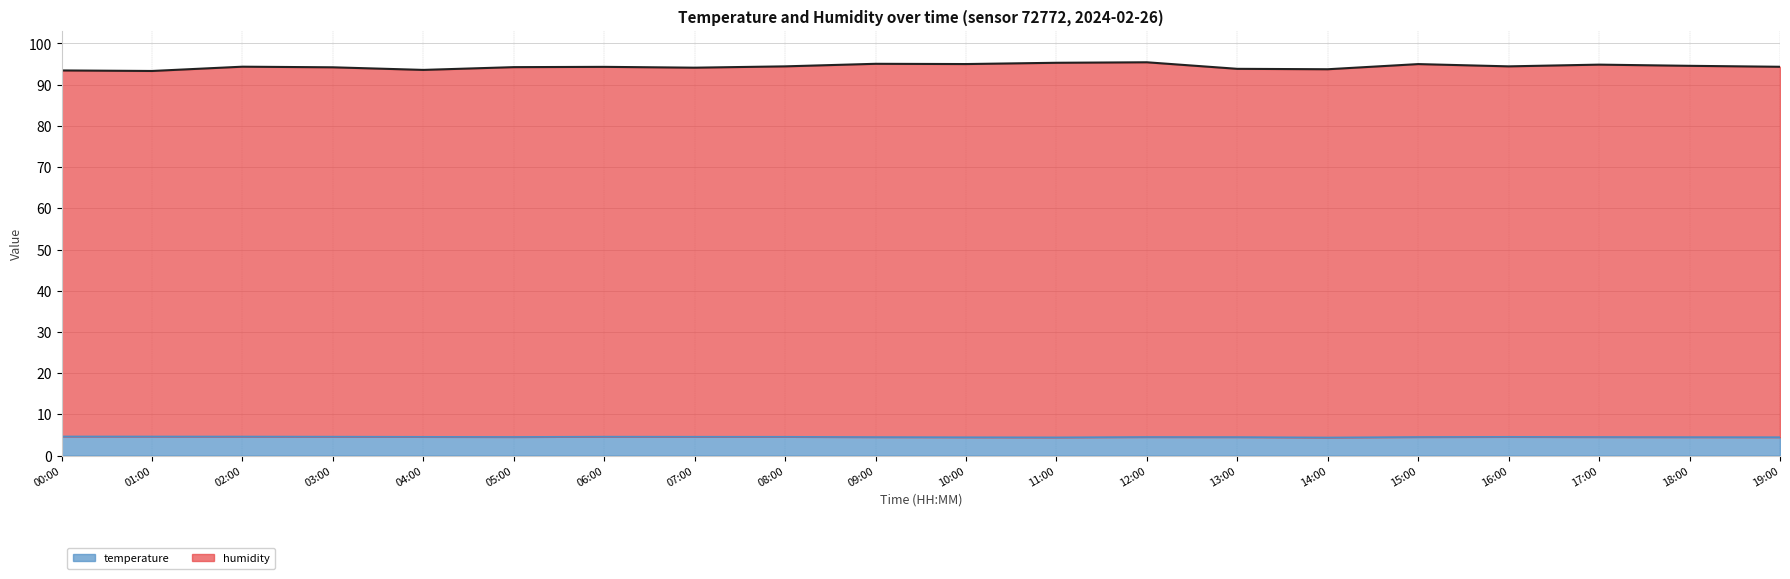

Which series has the largest total across all categories?

humidity